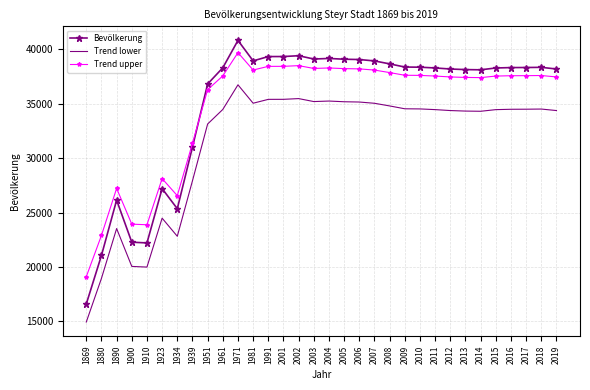

What is the sum of the Bevölkerung values at 1869 and 2014?

54713.0